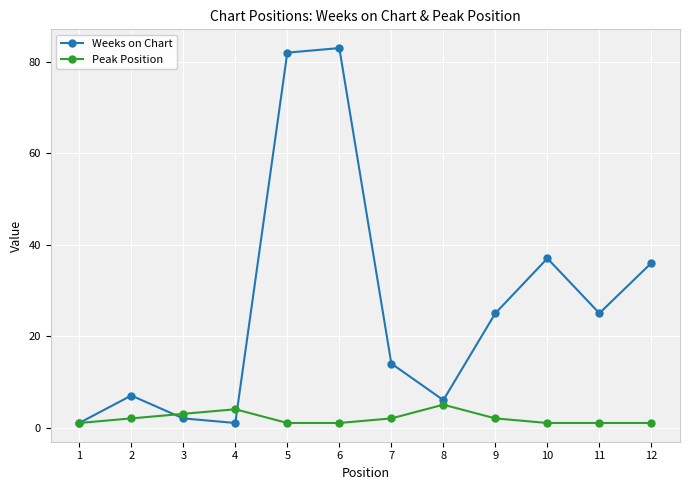

True or false: Weeks on Chart has a value of 7 at 2.

True